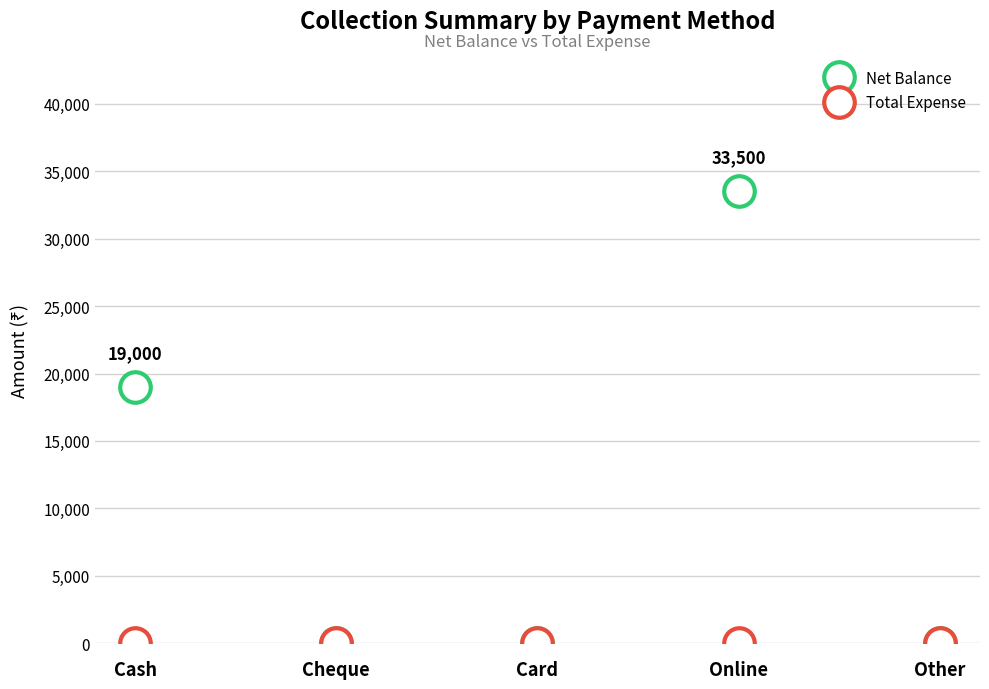

Which series has the largest range (max minus min)?

Net Balance